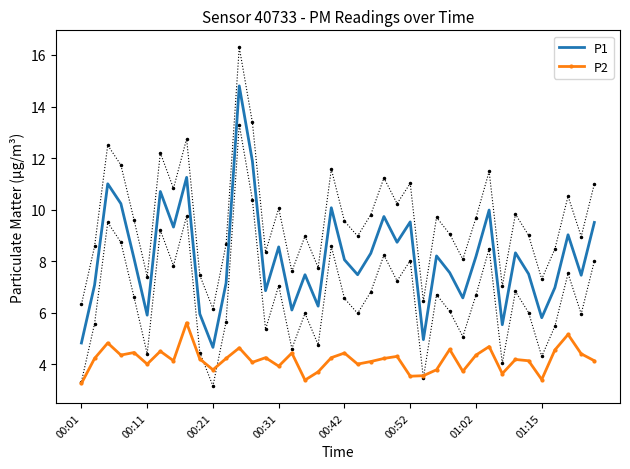

What is the approximate value of P1 at 00:21?

4.7